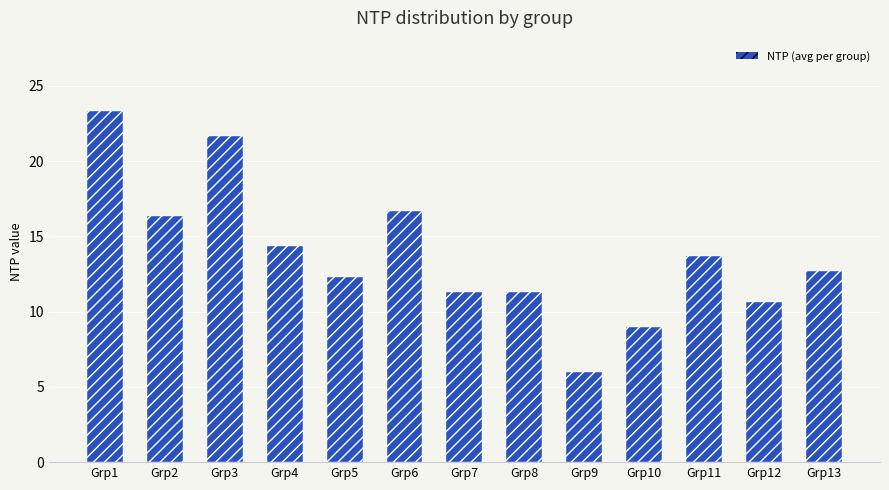

The chart shows a value of 23.4 at Grp6. True or false?

False